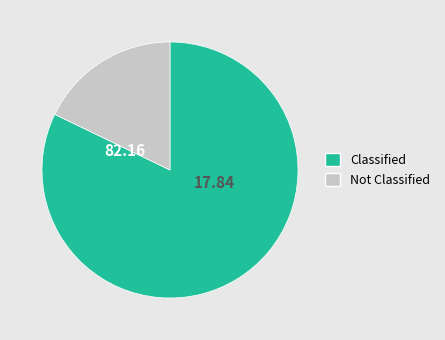

Which has a higher value, Classified or Not Classified?

Classified